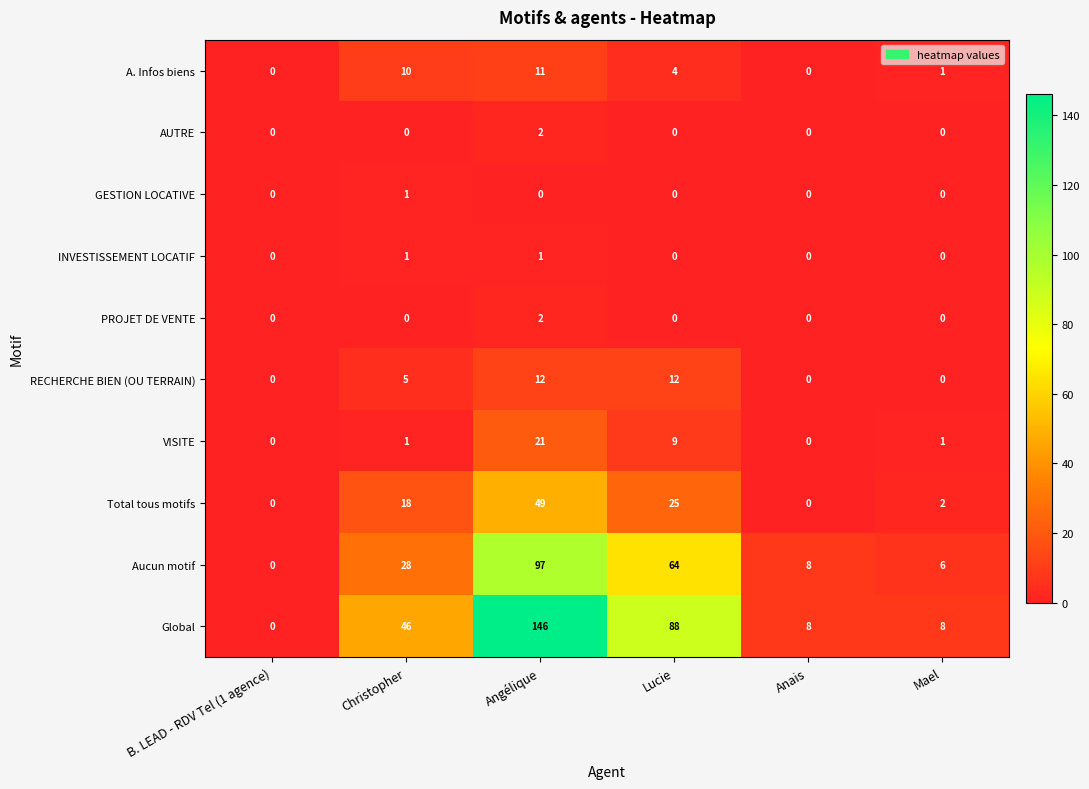

How many PROJET DE VENTE values are between 0 and 1?

5